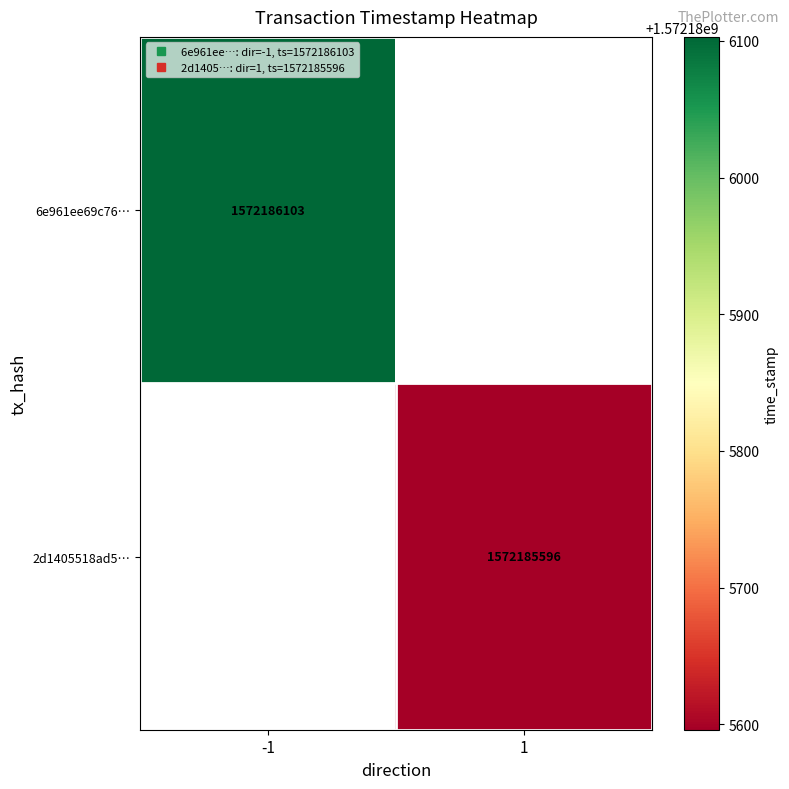

Is it true that 6e961ee69c7677cb08d69870eecc6641a8dd77c equals -1 at 0?

True